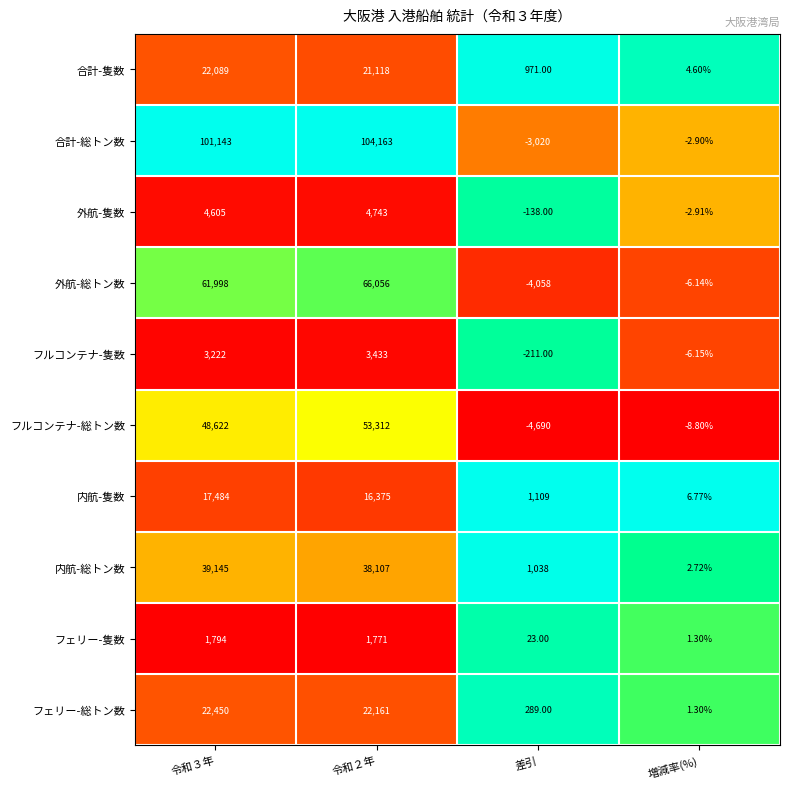

Which series has the widest spread of values?

合計-総トン数